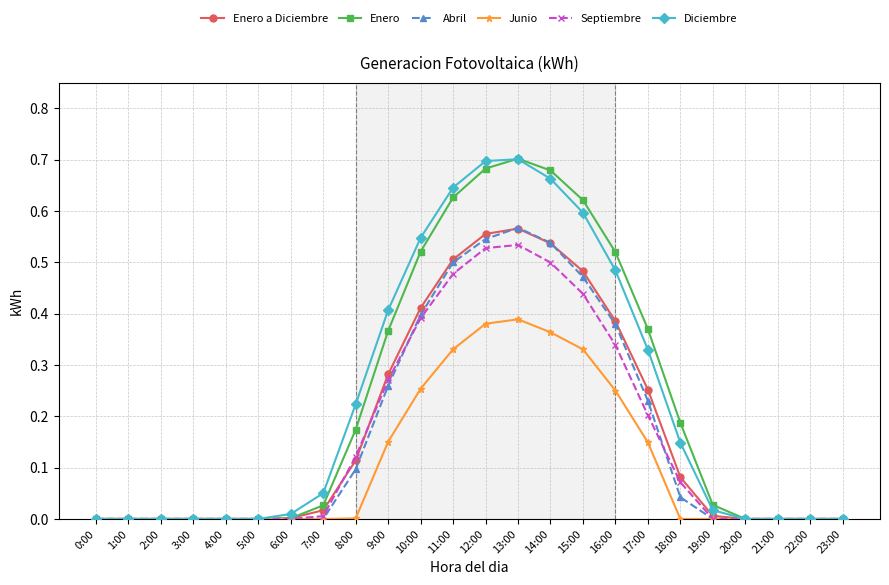

True or false: Junio has a value of 0.0 at 4:00.

True